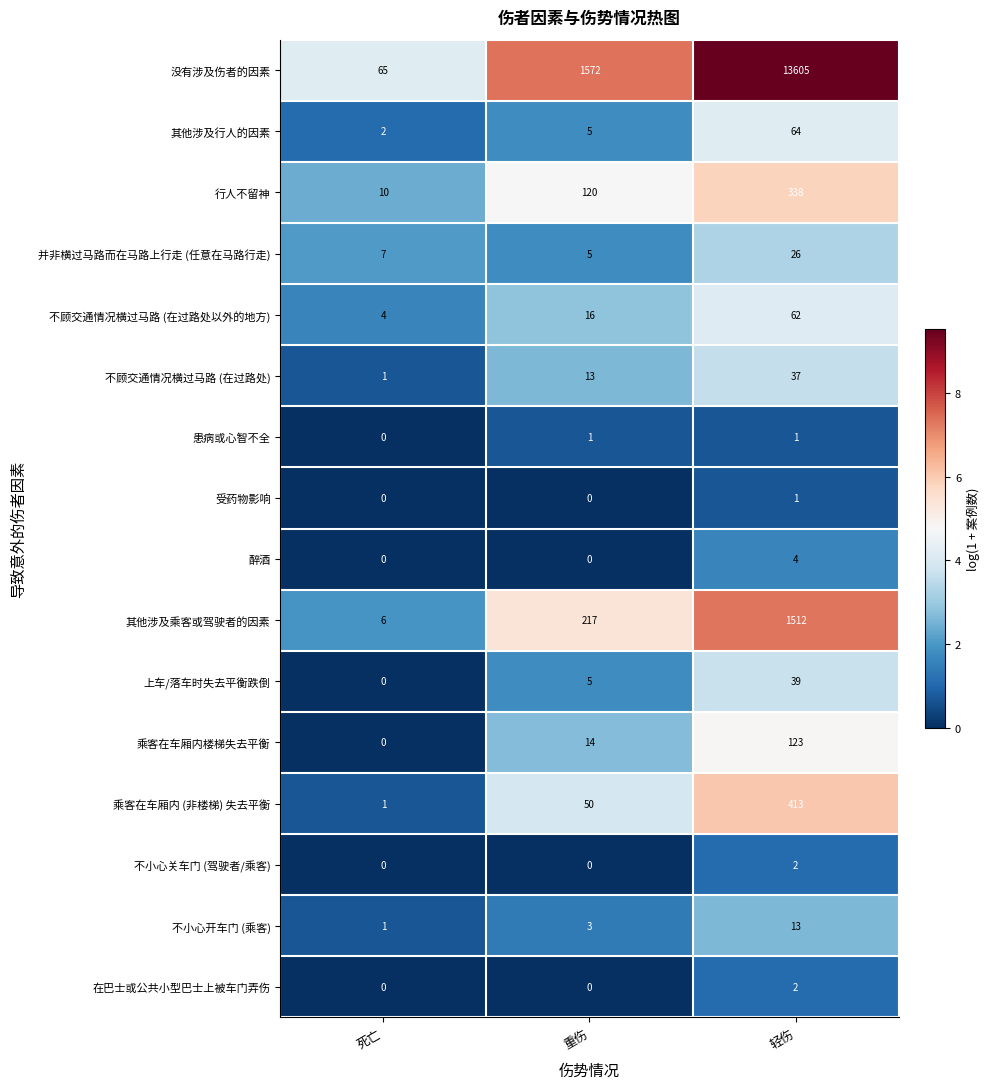

Which category has the highest value across all series?

轻伤